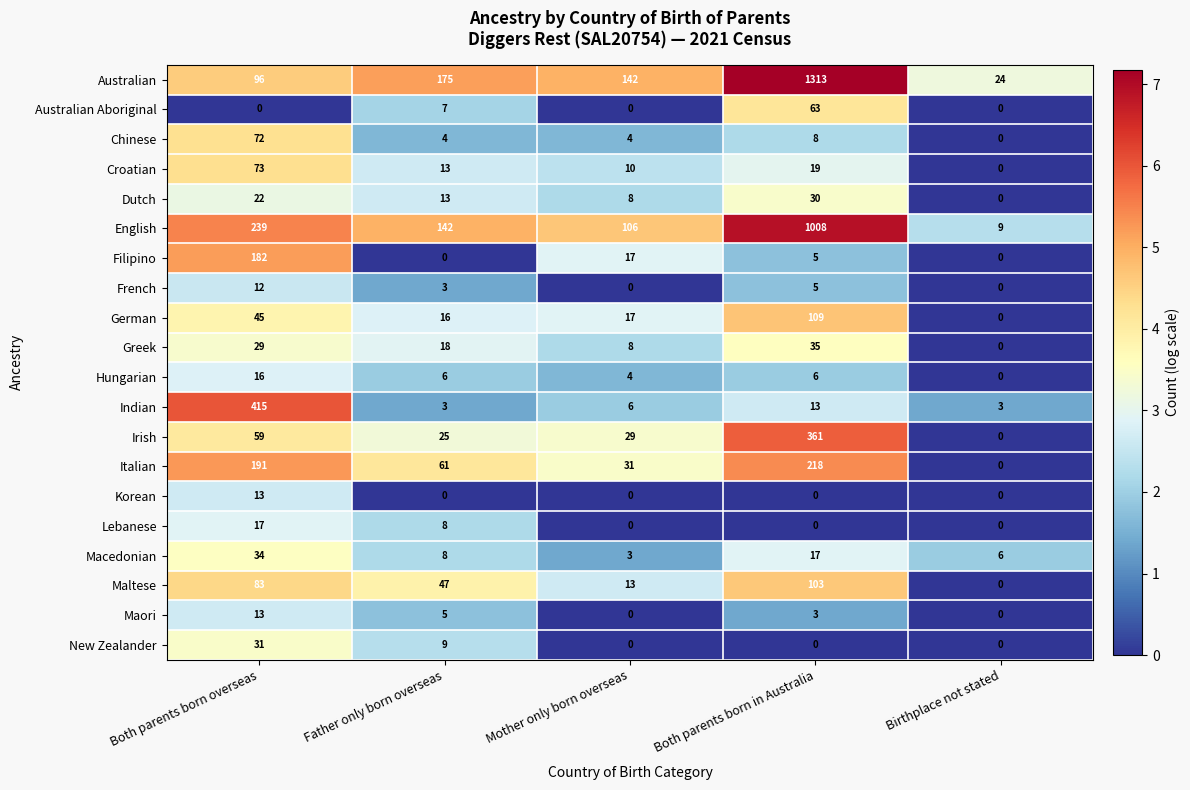

Which category has the lowest value in the Chinese series?

Birthplace not stated